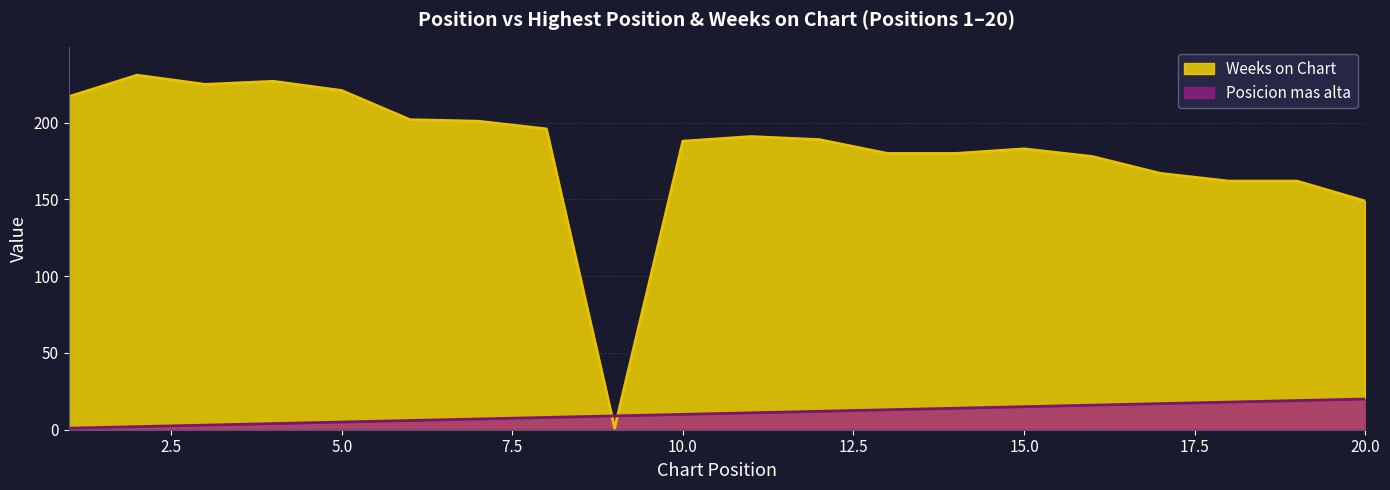

Which category has the highest value in the Weeks on Chart series?

2